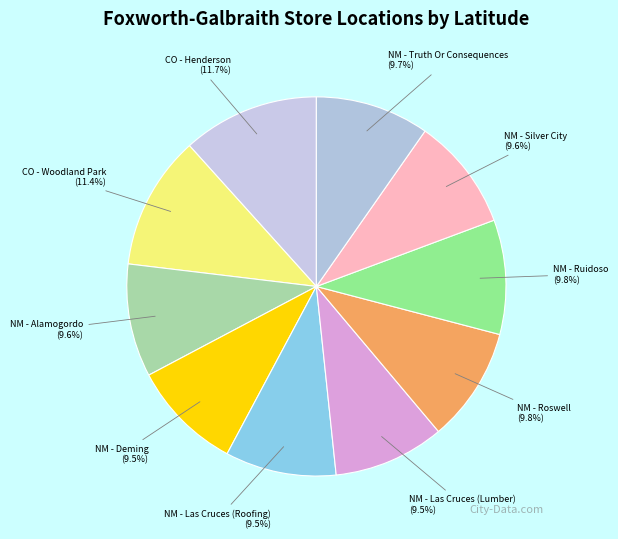

What portion of the pie excludes NM - Deming?

90.5%